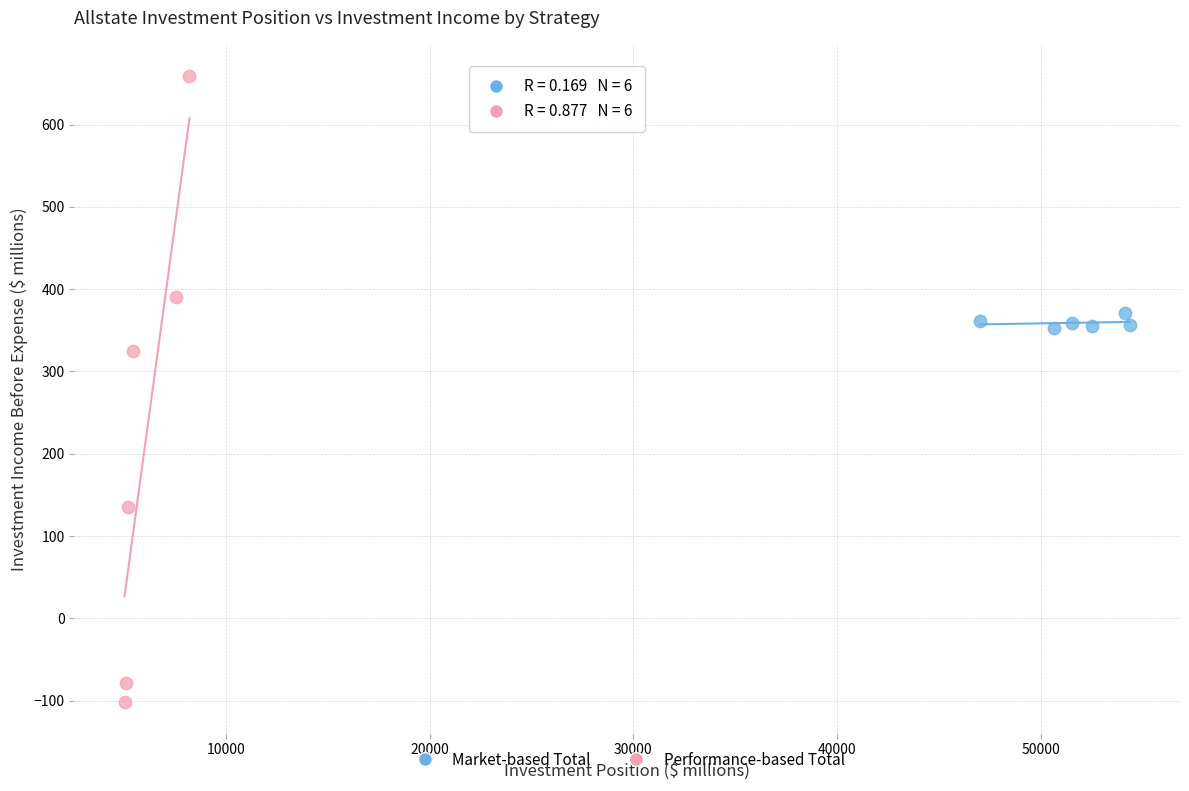

Which series reaches the maximum Y coordinate?

Performance-based Total